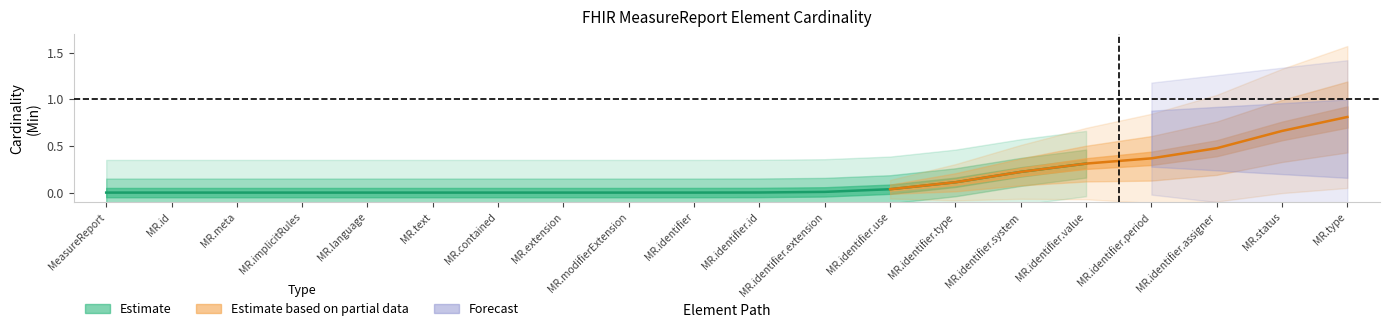

What is the label of the 2nd point from the right?

MeasureReport.status